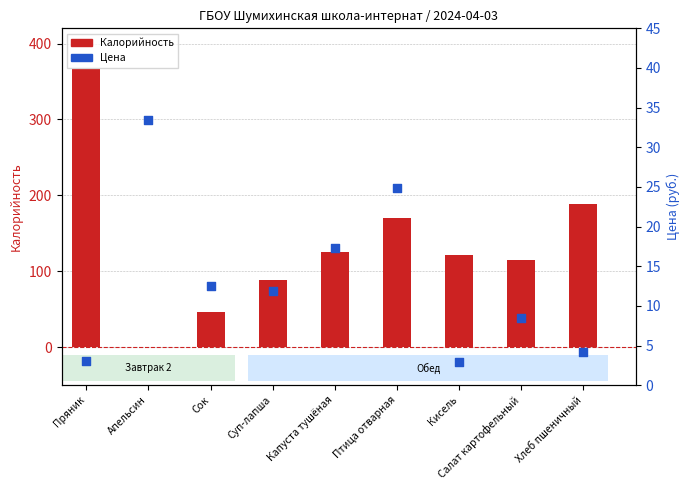

At which category is the sum across all series the highest?

Пряник